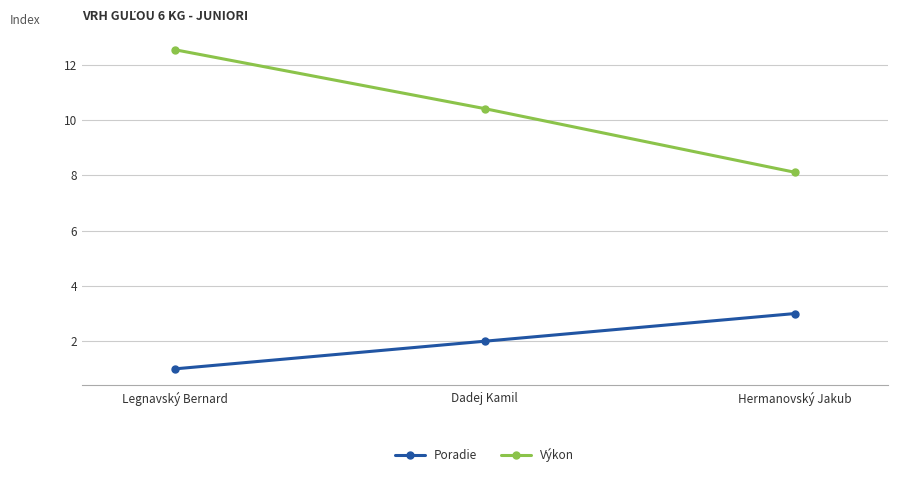

At Dadej Kamil, list the series in order from largest to smallest.

Výkon, Poradie